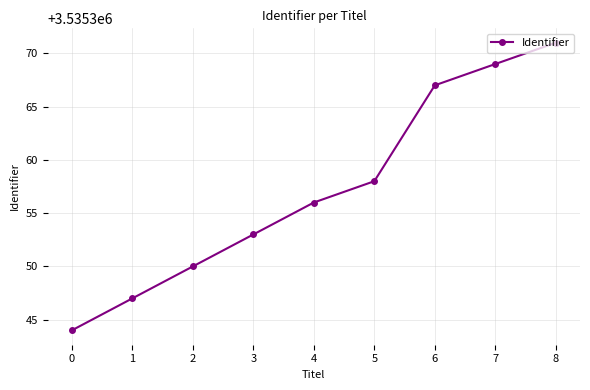

What value does the data have at 1, to the nearest 10?

3535350